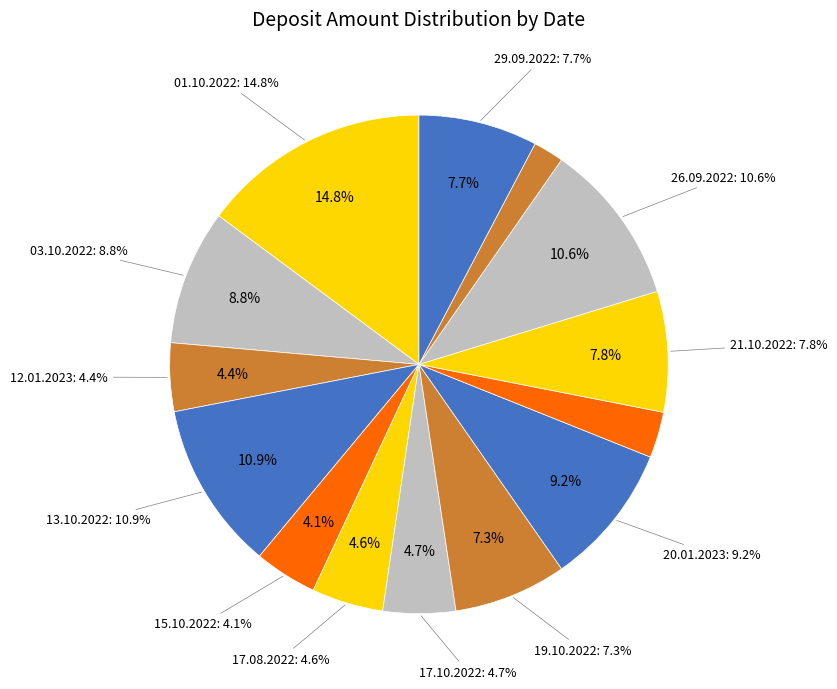

How many segments does this pie chart have?

14